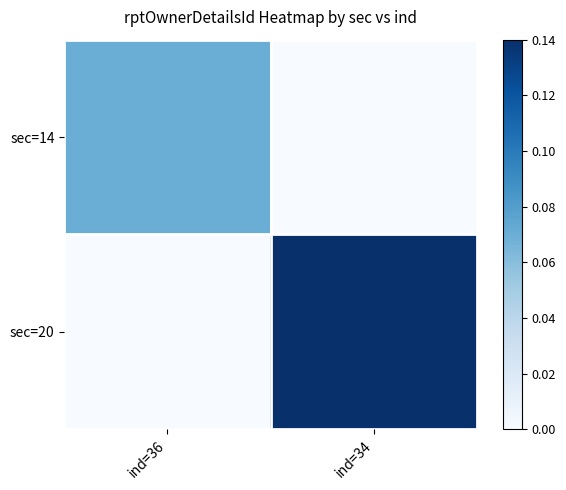

Between ind=34 and ind=36, which is larger?

ind=36